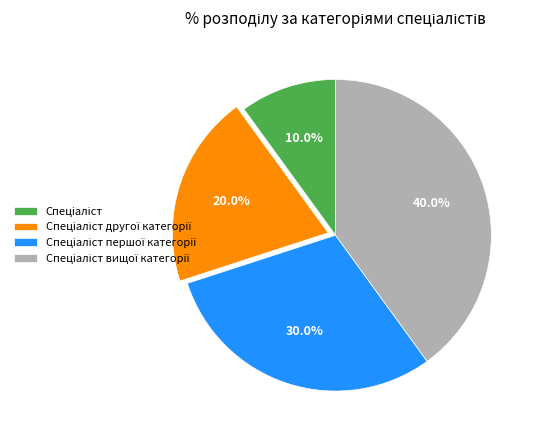

To the nearest percent, what is the difference between the largest and smallest slice percentages?

30%